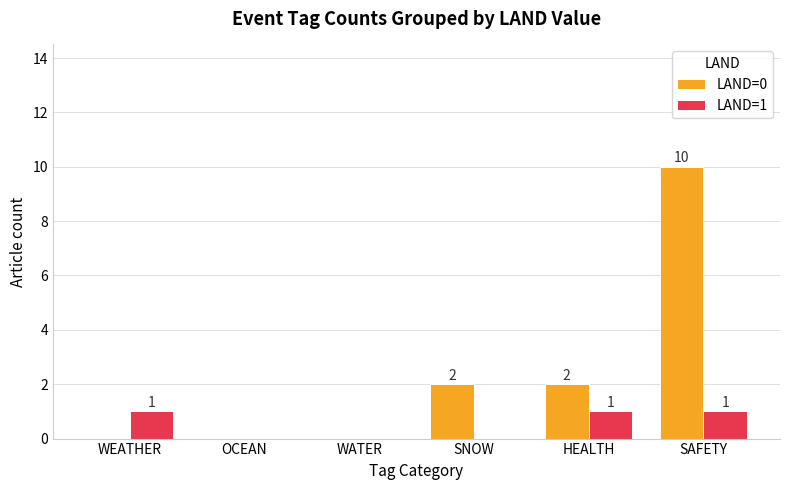

Between WATER and HEALTH, which series saw the biggest shift?

LAND=0